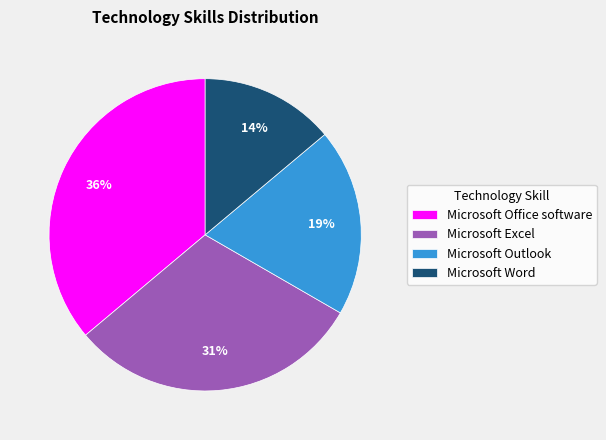

Combined, do Microsoft Office software and Microsoft Excel account for over 50%?

Yes